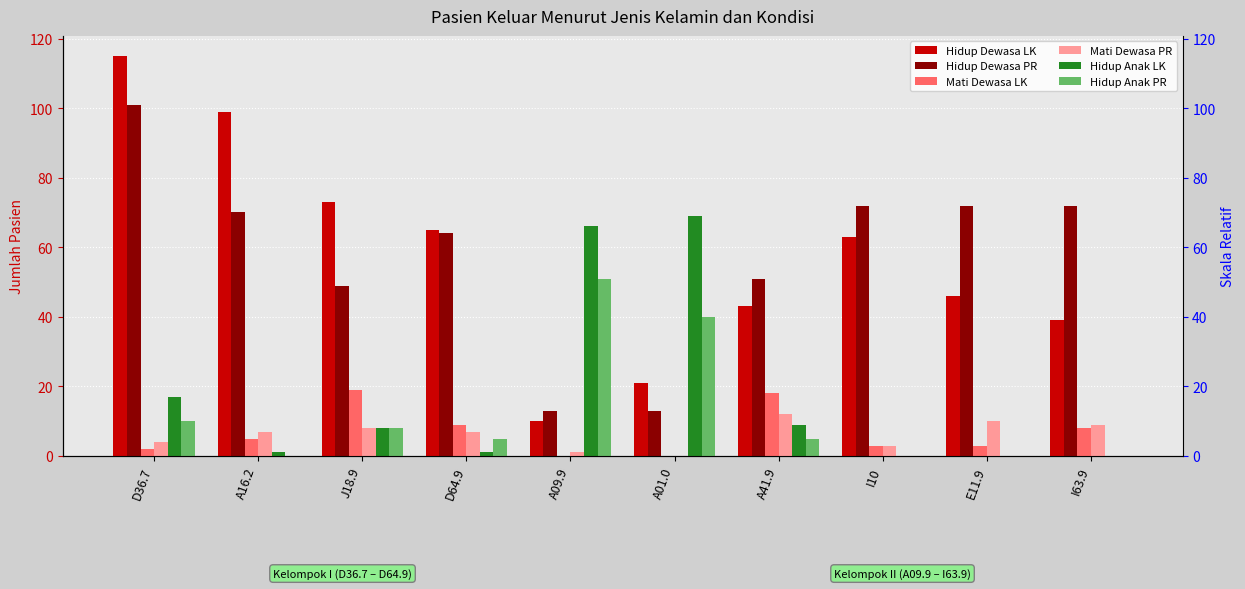

Reading left to right, list all the values displayed in this chart.

Hidup Dewasa LK: 115	99	73	65	10	21	43	63	46	39
Hidup Dewasa PR: 101	70	49	64	13	13	51	72	72	72
Mati Dewasa LK: 2	5	19	9	0	0	18	3	3	8
Mati Dewasa PR: 4	7	8	7	1	0	12	3	10	9
Hidup Anak LK: 17	1	8	1	66	69	9	0	0	0
Hidup Anak PR: 10	0	8	5	51	40	5	0	0	0